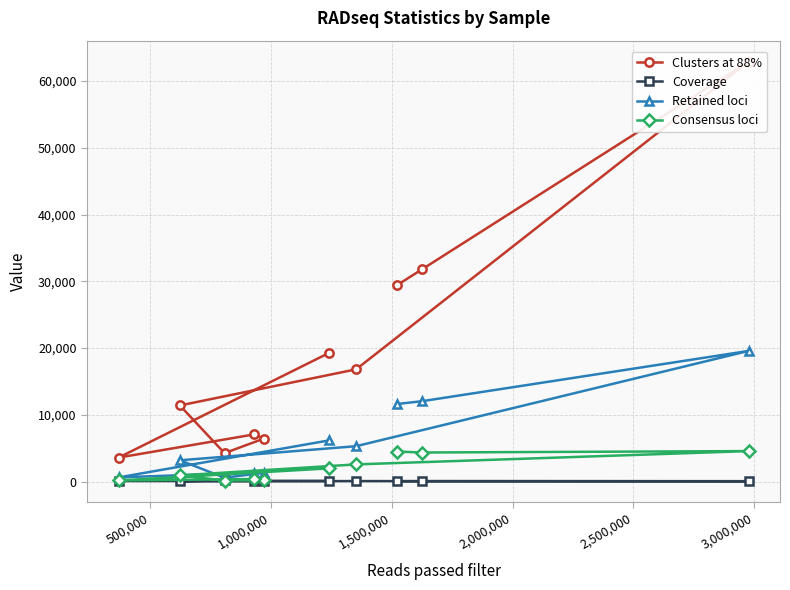

What is the sum of all Coverage values?

822.6